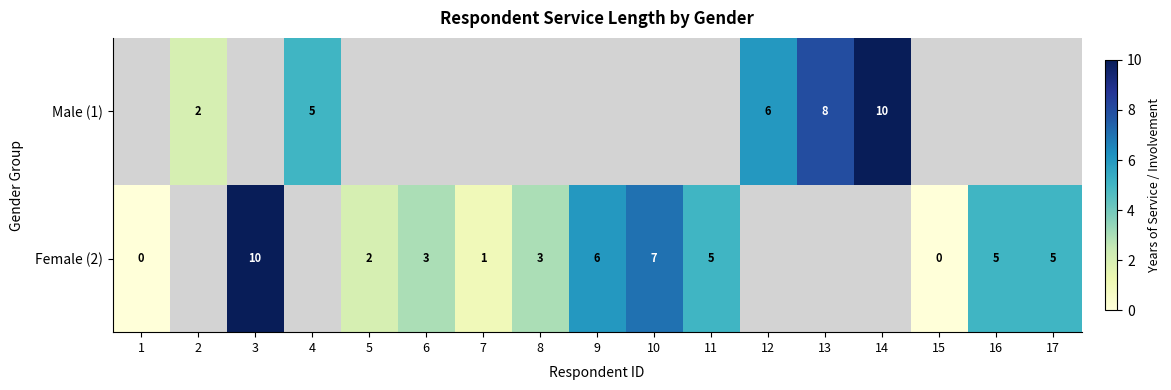

What is the sum of the Female (2) values at 8 and 7?

4